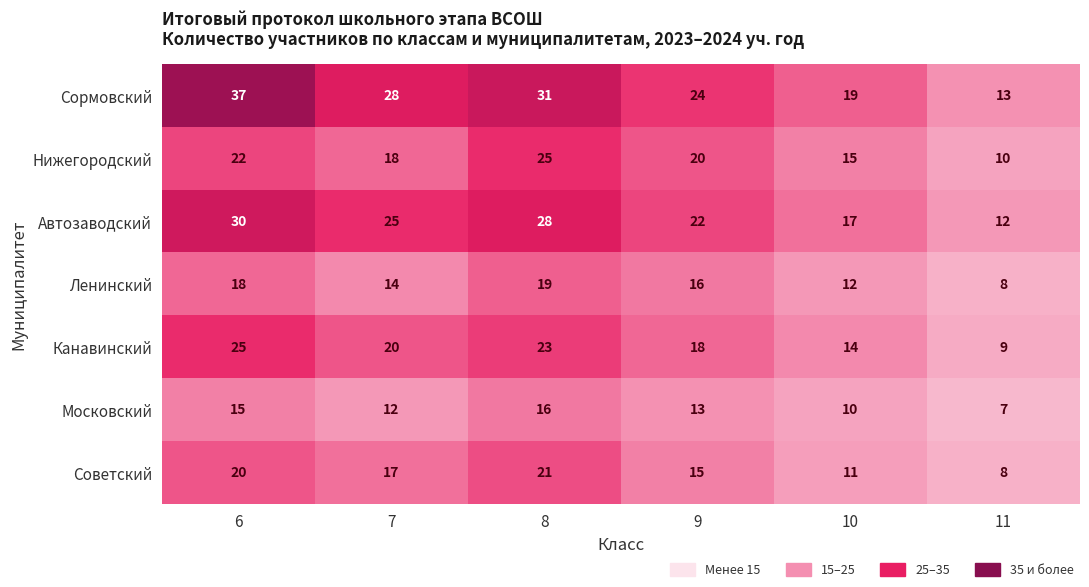

What is the difference between the Советский values at 9 and 10?

4